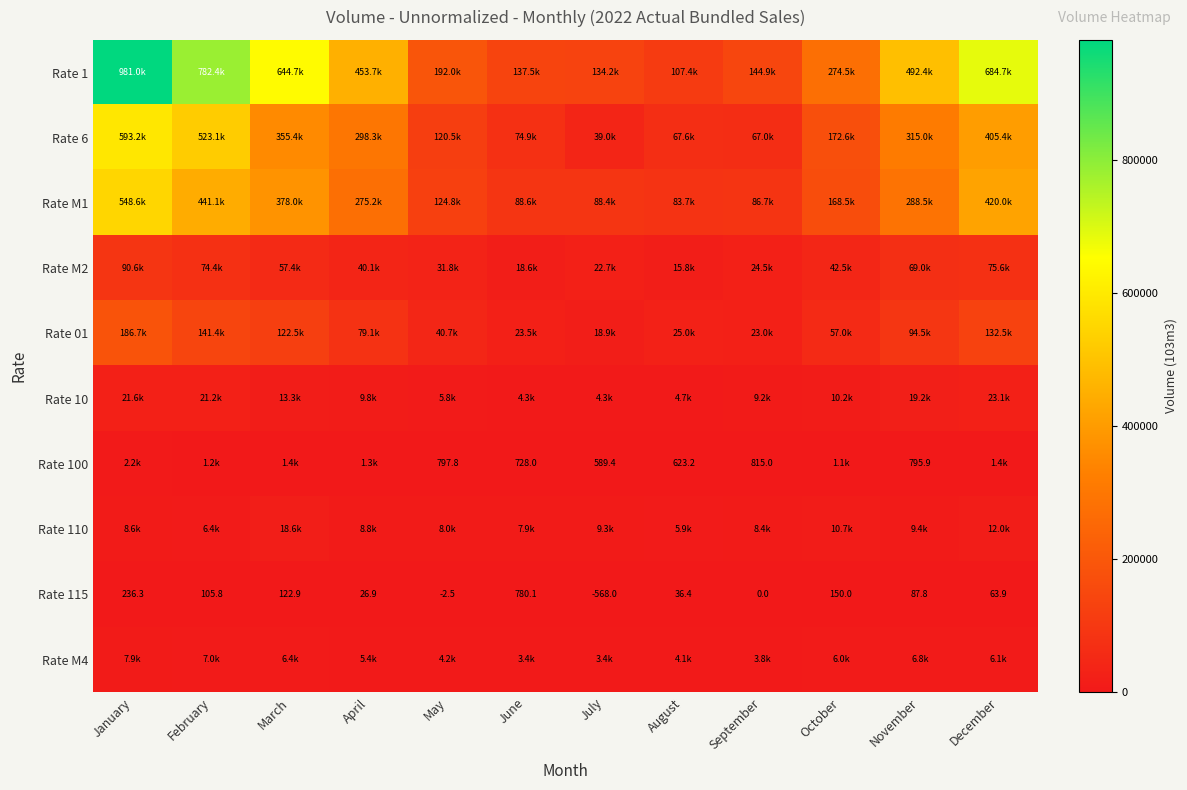

What is the difference between the Rate 6 values at November and February?

208133.8